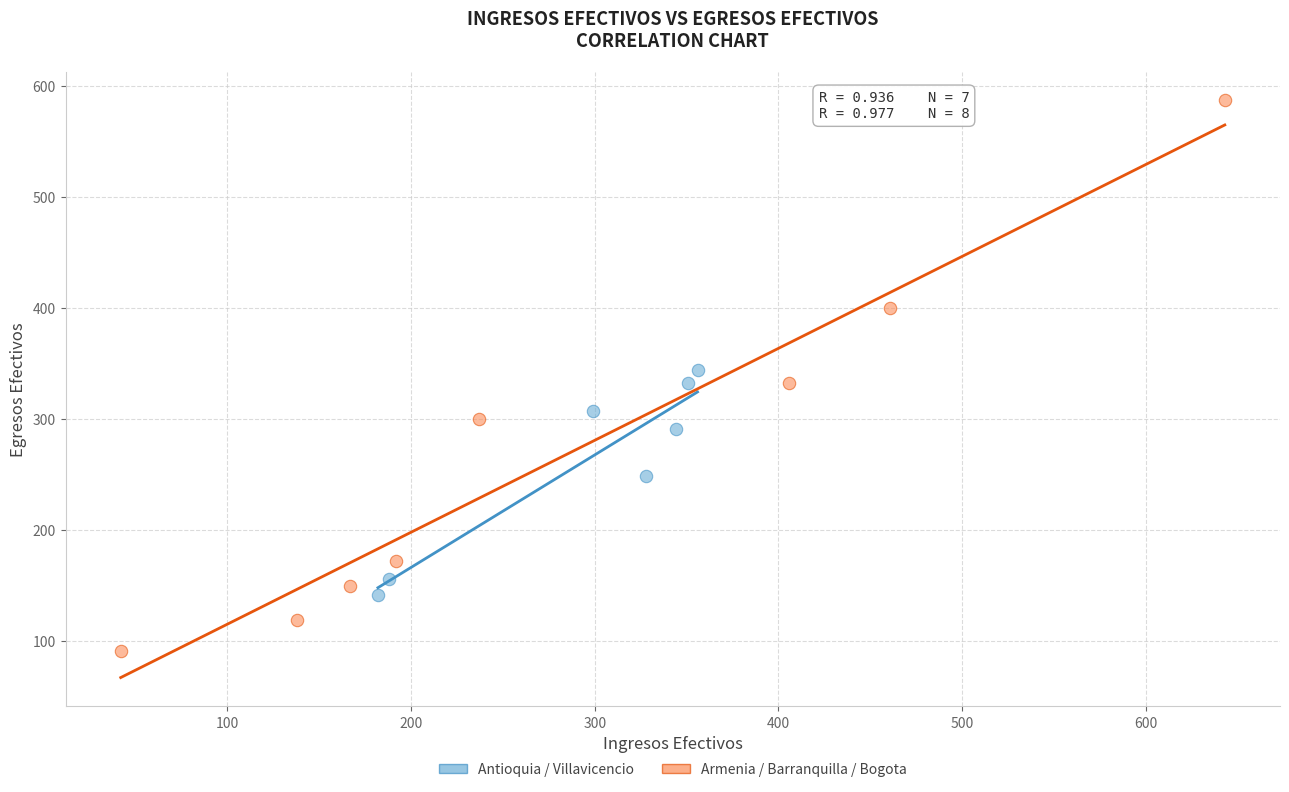

Which series contains the highest Y value?

Armenia / Barranquilla / Bogota